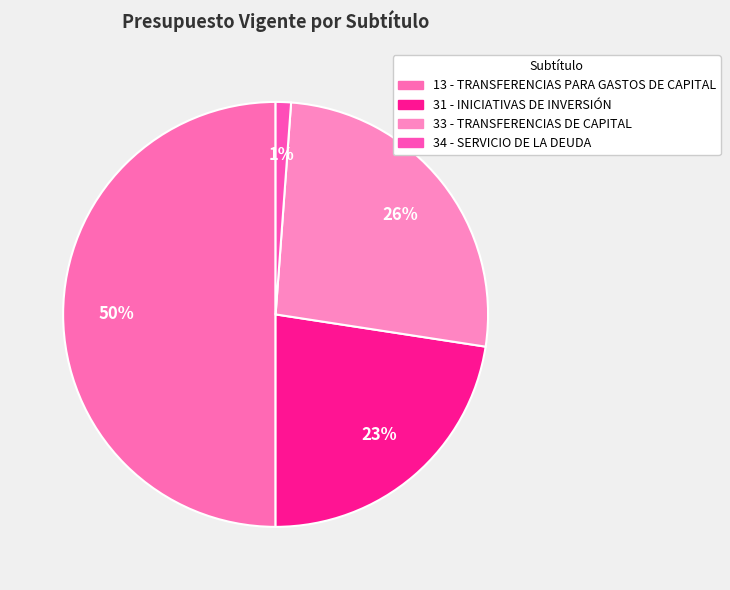

Count the number of slices in the pie.

4